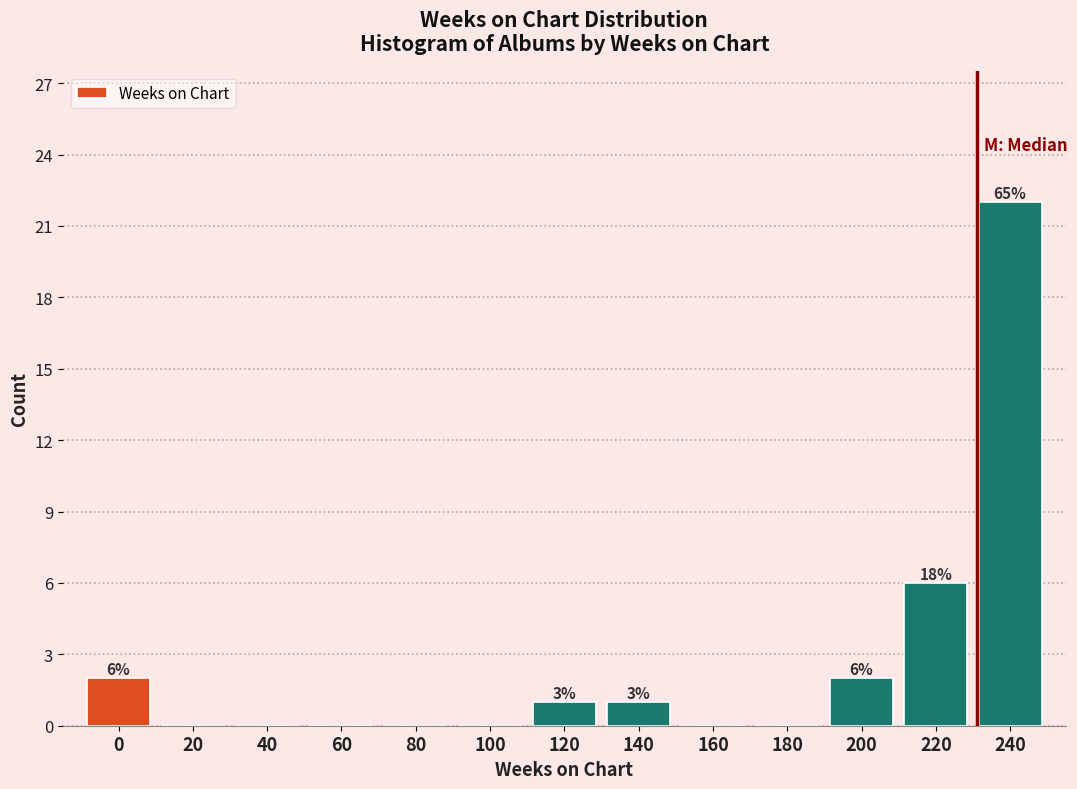

Reading right to left, list all the values displayed in this chart.

240=22	220=6	200=2	180=0	160=0	140=1	120=1	100=0	80=0	60=0	40=0	20=0	0=2